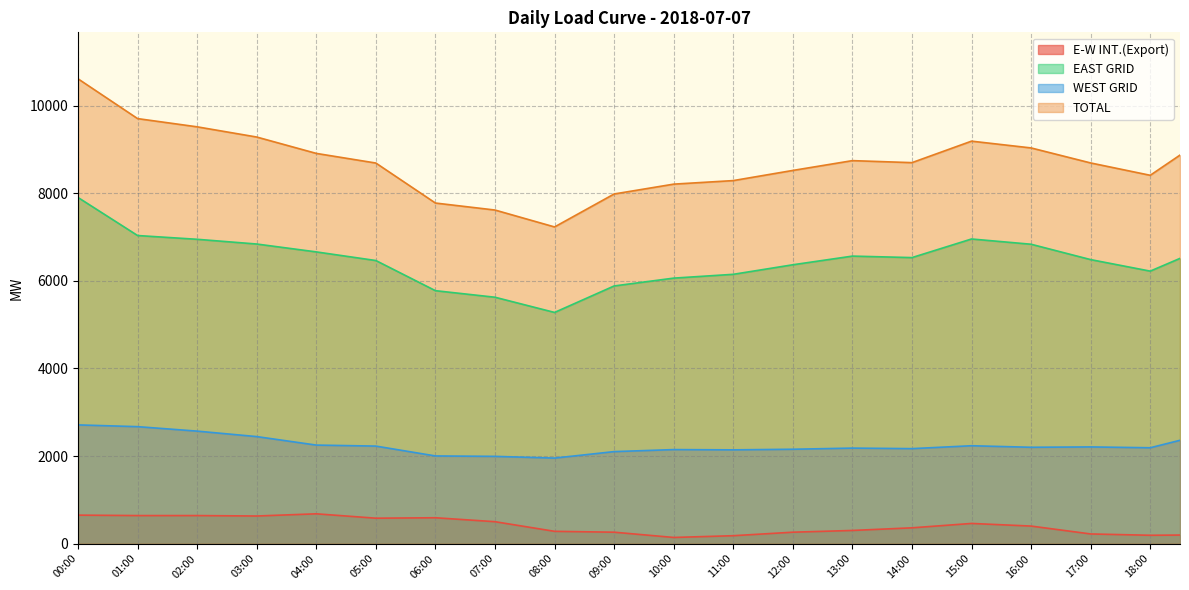

What is the difference between the EAST GRID values at 01:30 and 13:30?

444.0